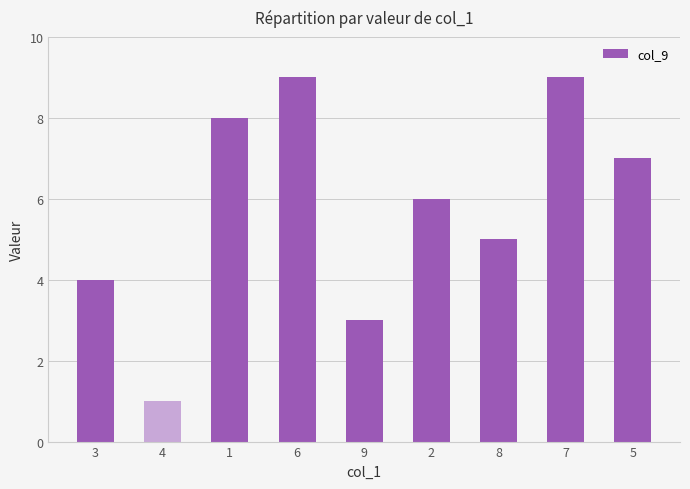

True or false: the data shows 11 at 5.

False